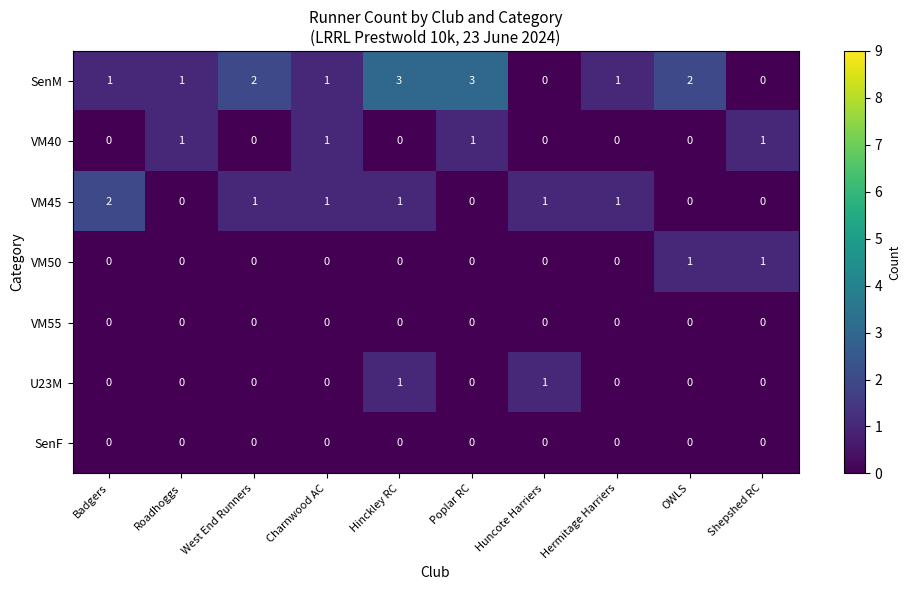

At which category is the sum across all series the highest?

Hinckley RC